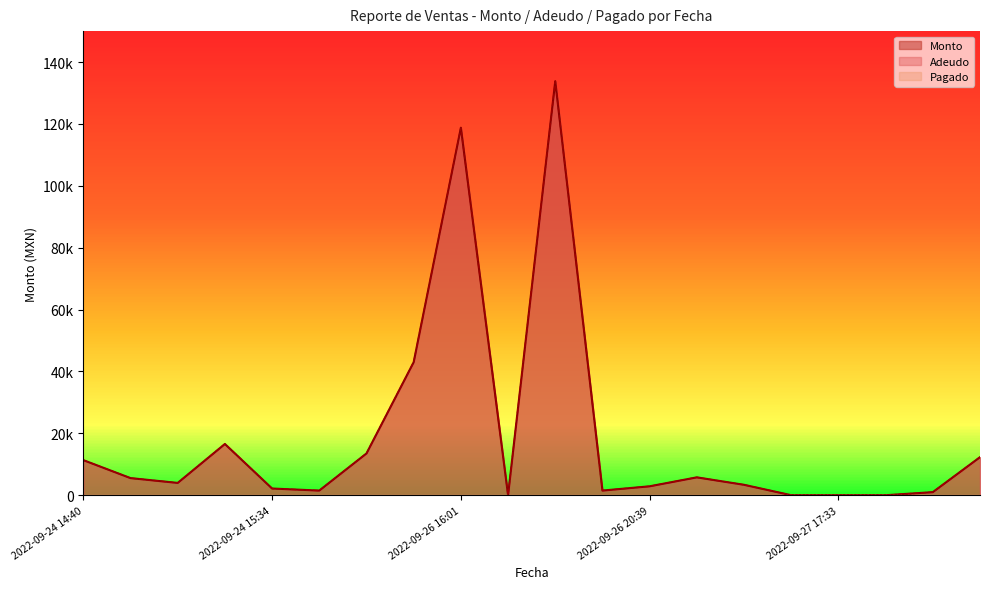

Count the number of categories in the chart.

20